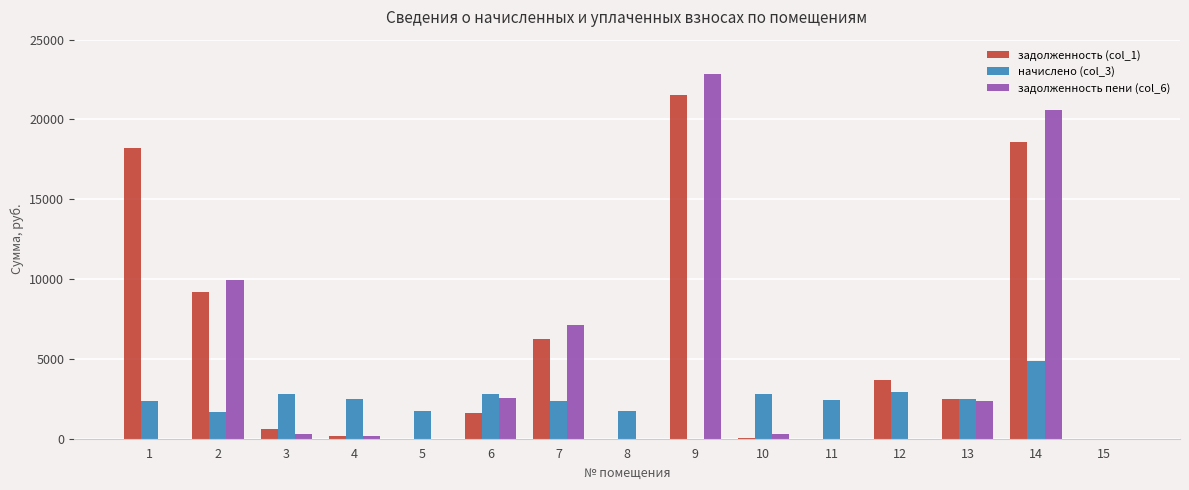

Is it true that задолженность пени (col_6) equals 0.0 at 8?

True